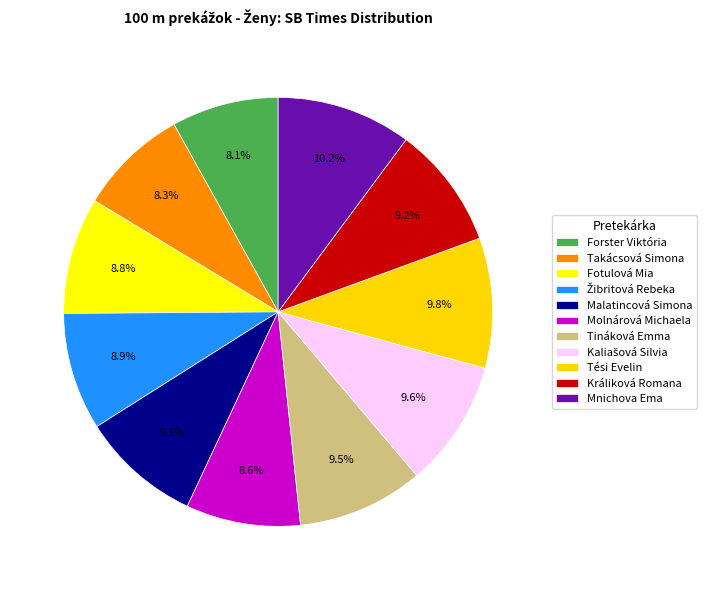

How much of the chart is everything except Molnárová Michaela?

91.4%